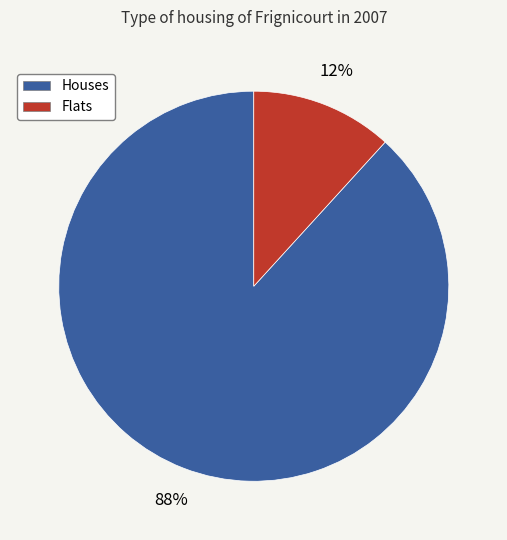

Is there a majority slice in this chart?

Yes